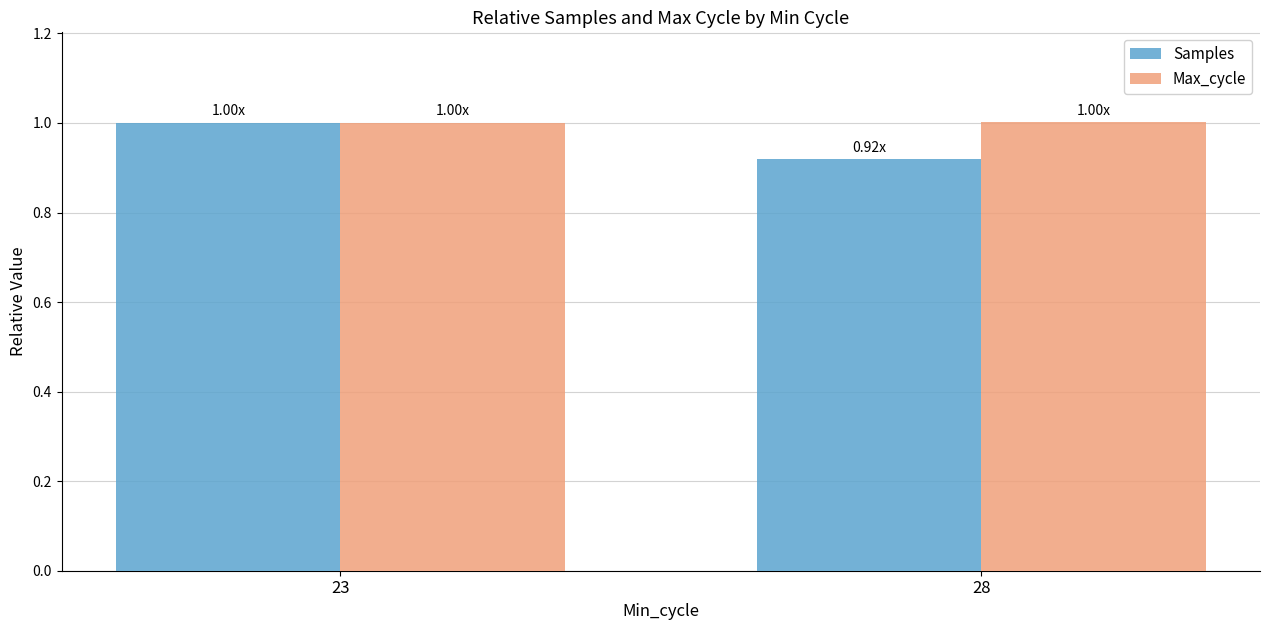

What is the sum of all Max_cycle values?

2.0